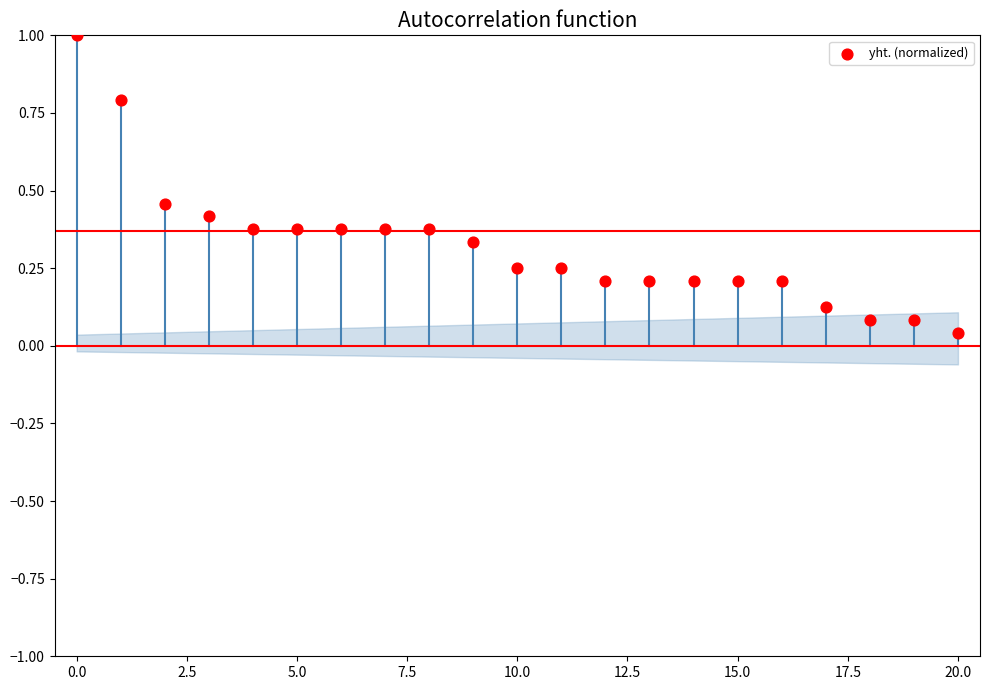

What is the range of Y values (max minus min)?

1.0